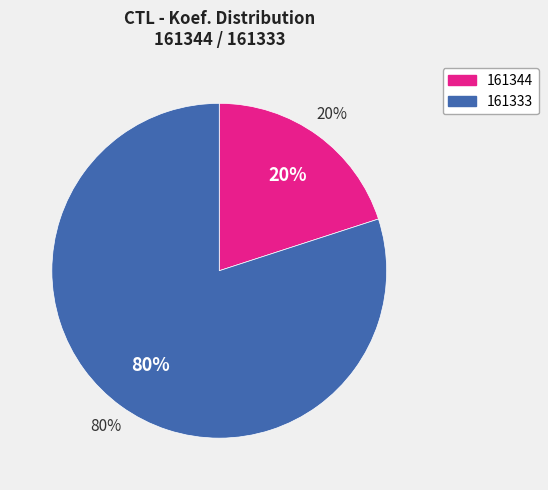

Count the number of slices in the pie.

2